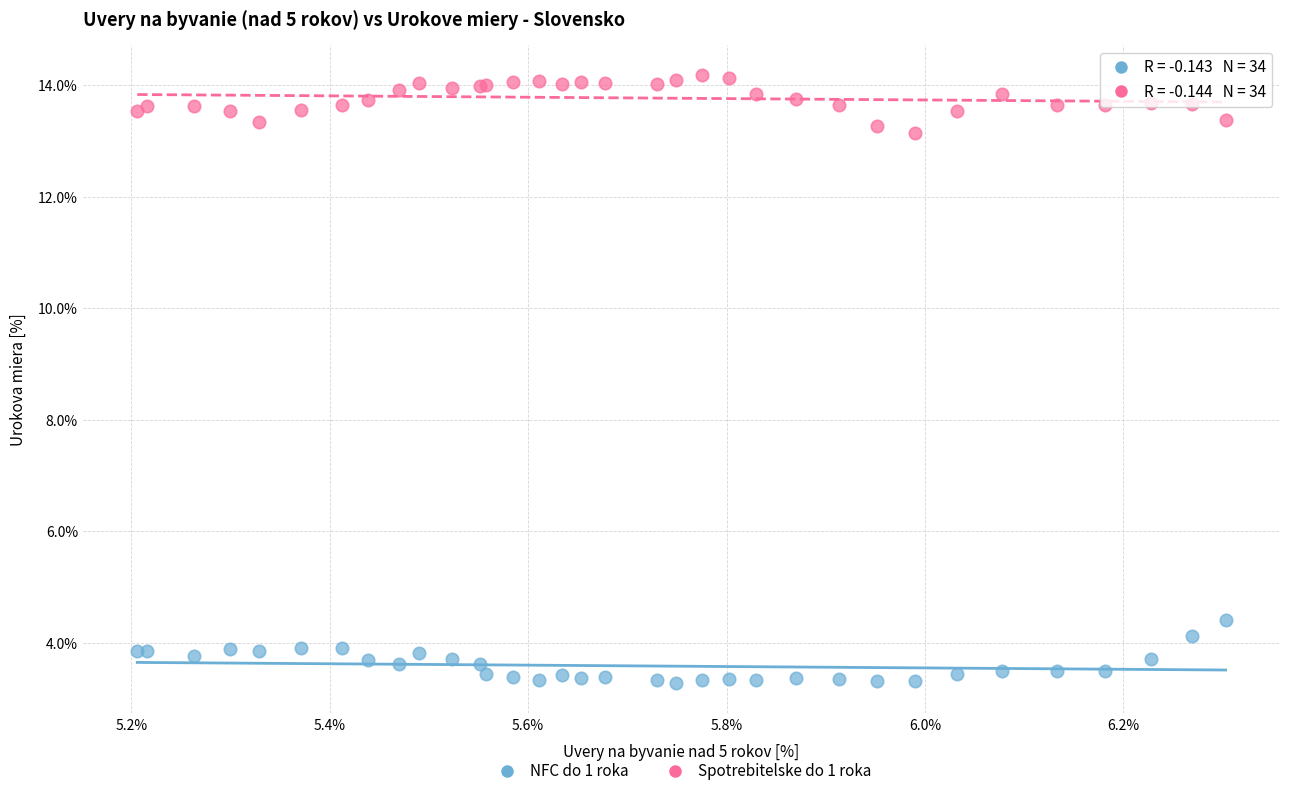

Across all series, what Y value is closest to 8?

4.4